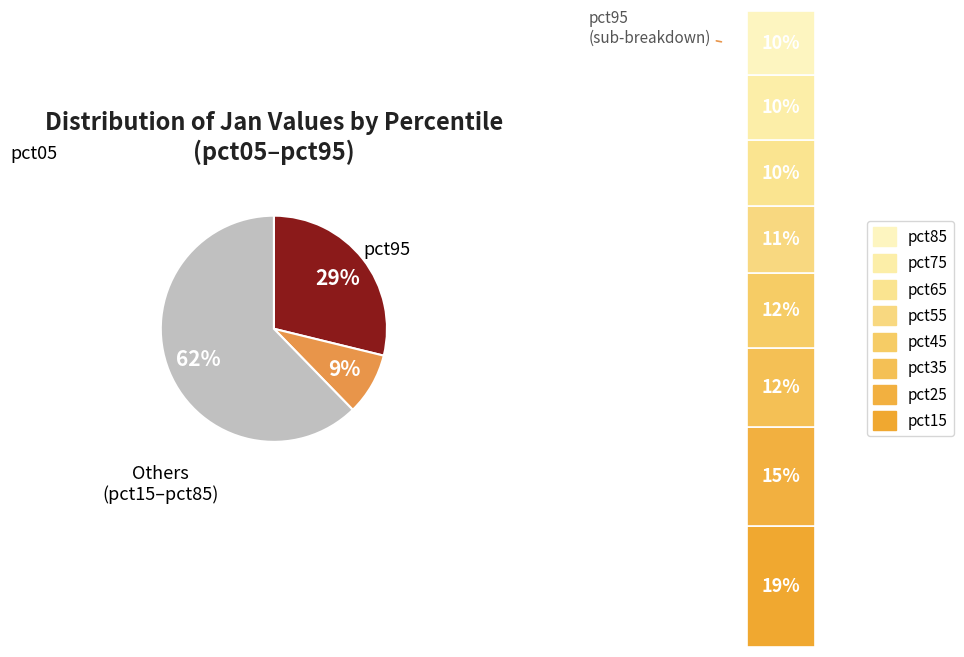

Does pct25 represent more than half of the total?

No